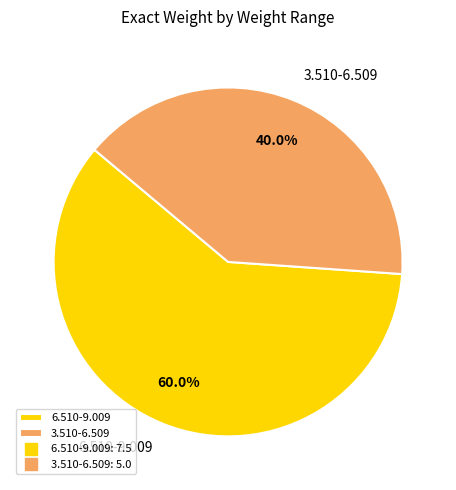

What percentage is NOT represented by 6.510-9.009?

40.0%